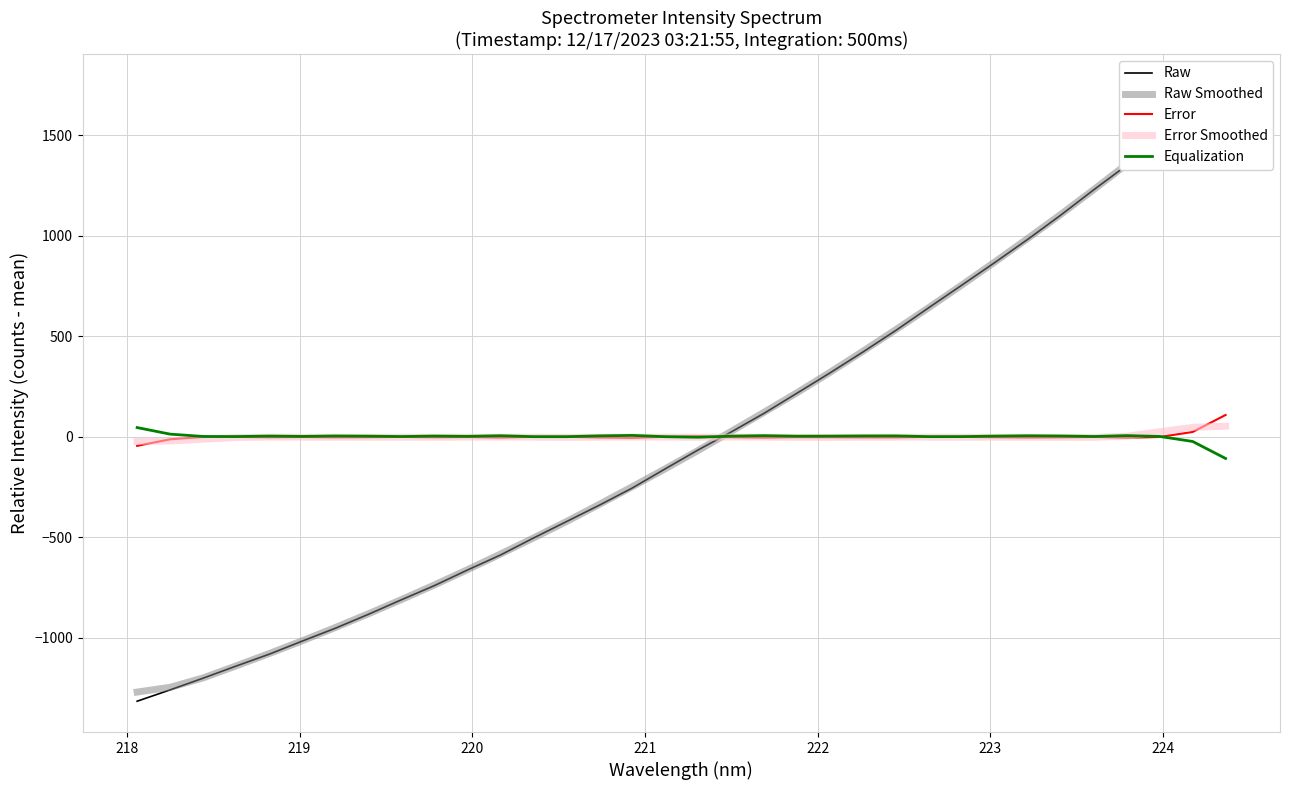

How many lines are shown in the chart?

5